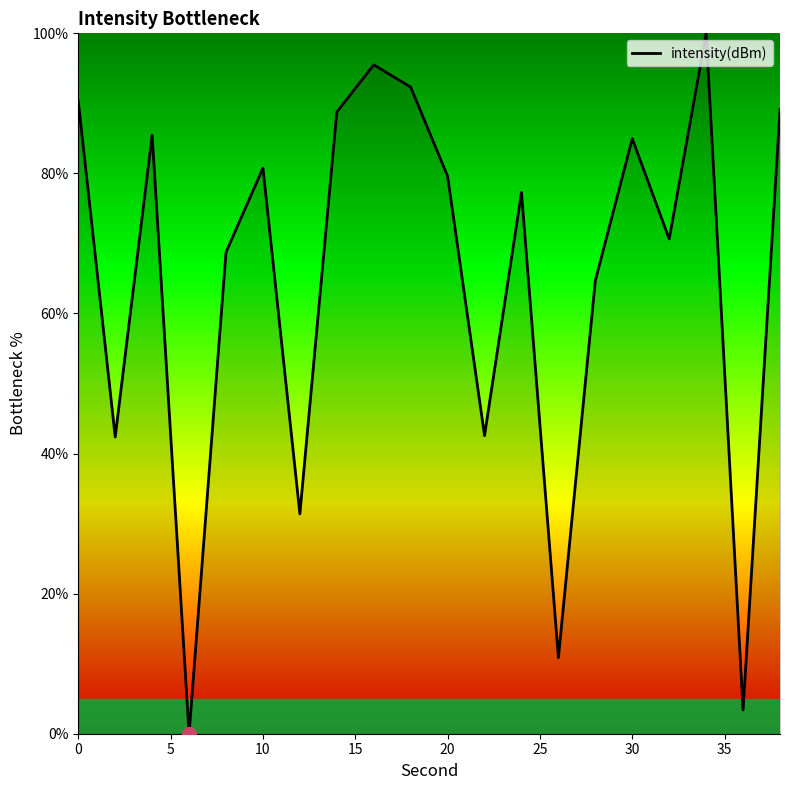

What is the maximum value shown in the chart?

100.0